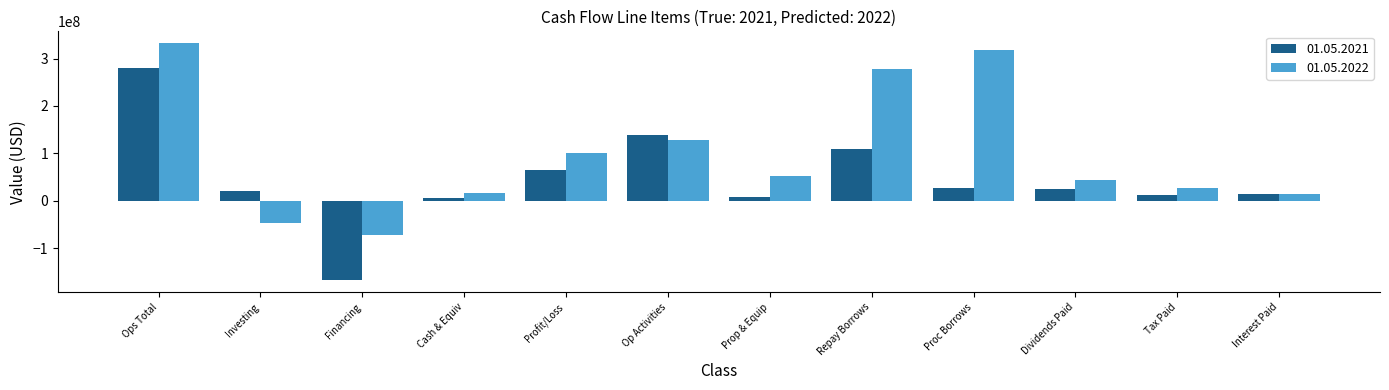

How many negative values does the 01.05.2021 series have?

1